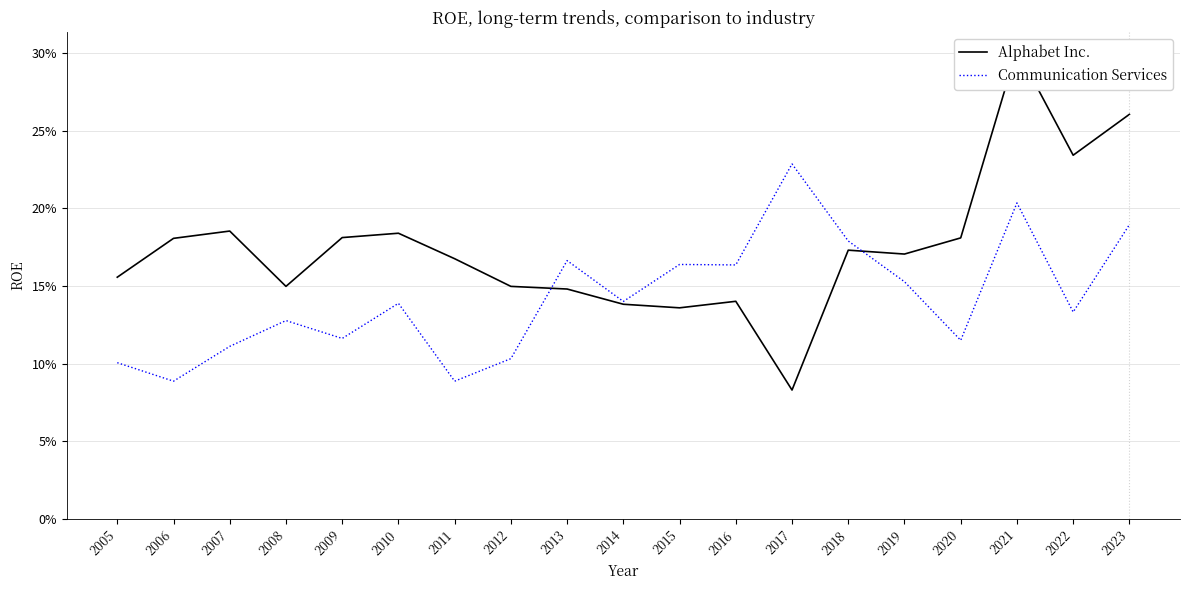

Count the Communication Services values in the range 0 to 1.

19